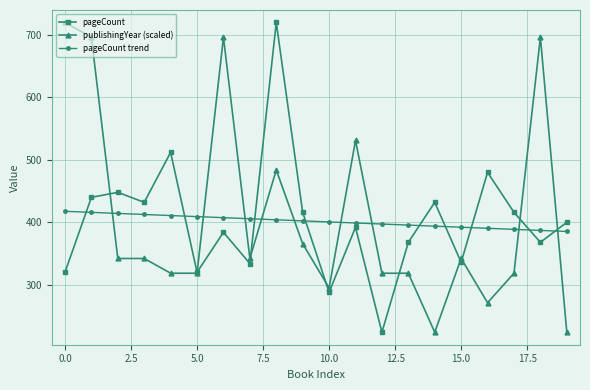

What is the maximum value shown in the chart?

720.0